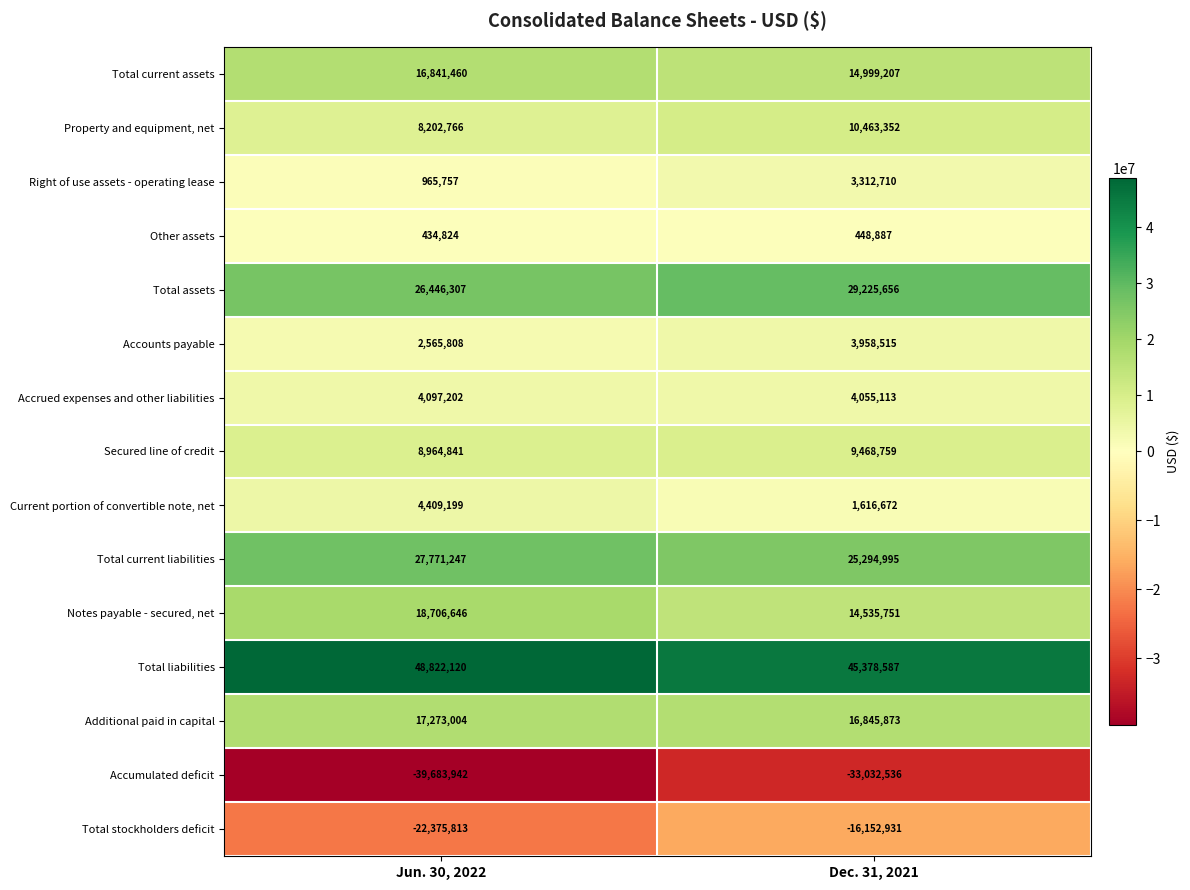

What is the average value of the Total current liabilities series?

26533121